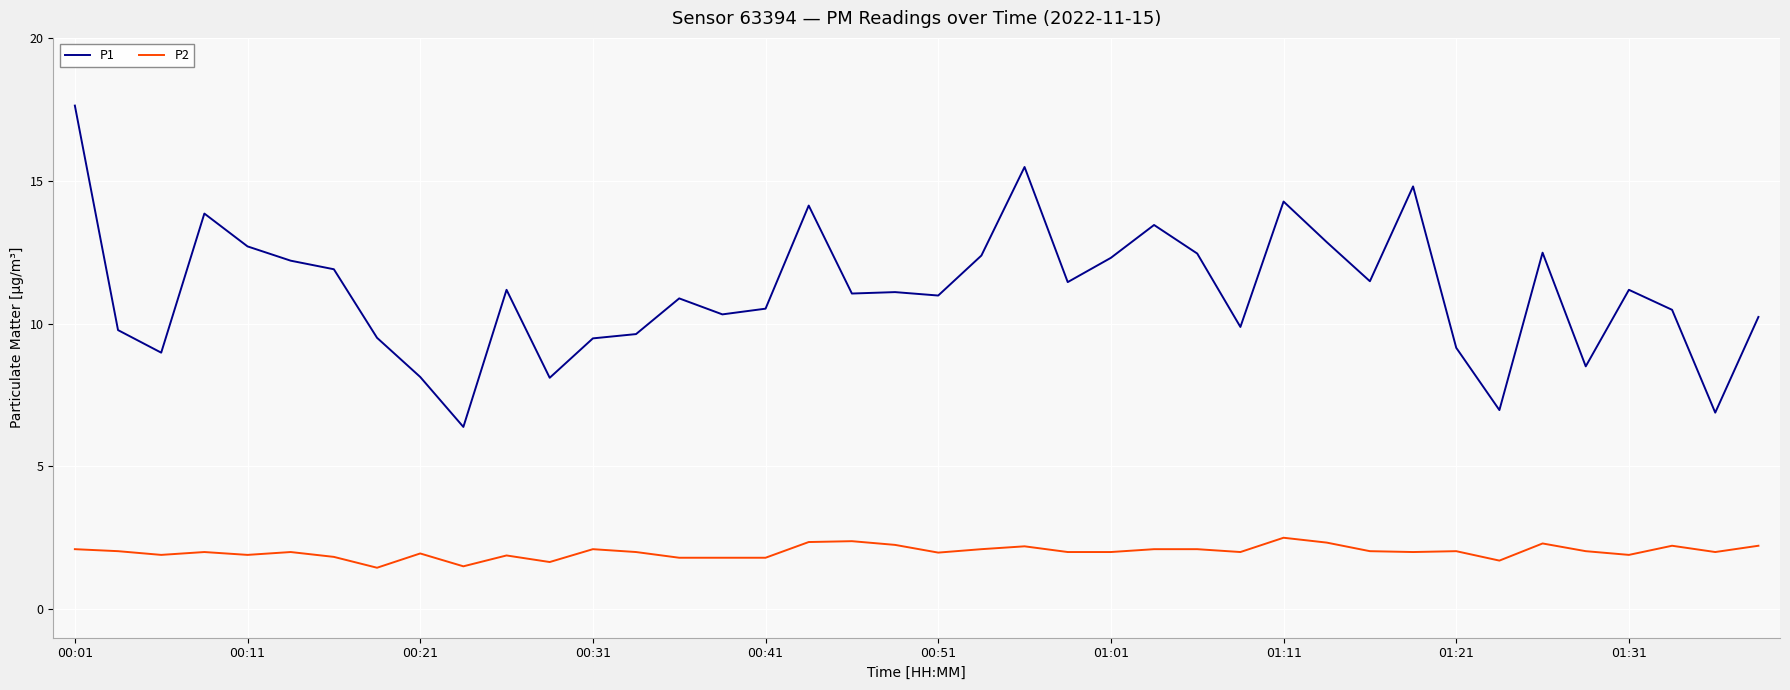

True or false: P2 and P1 cross at least once.

False